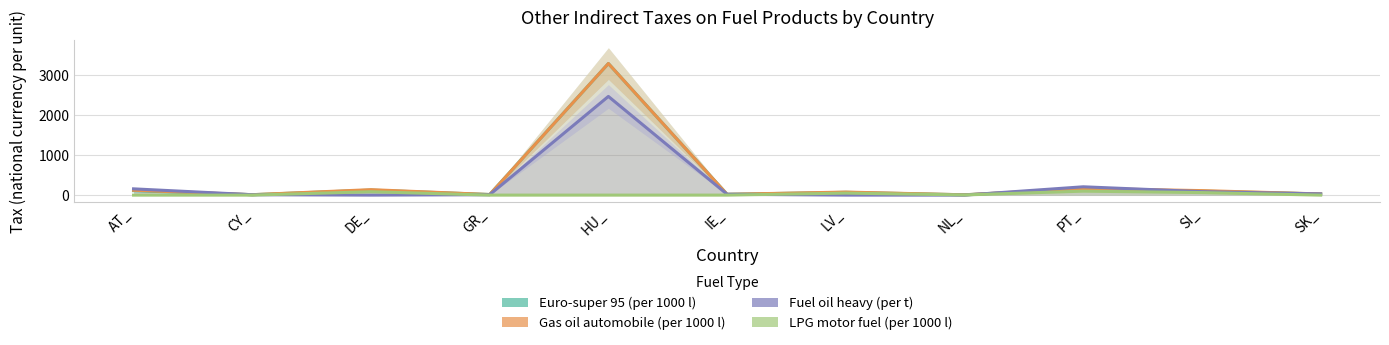

How many values in the Euro-super 95 (per 1000 l) series are below 69?

5